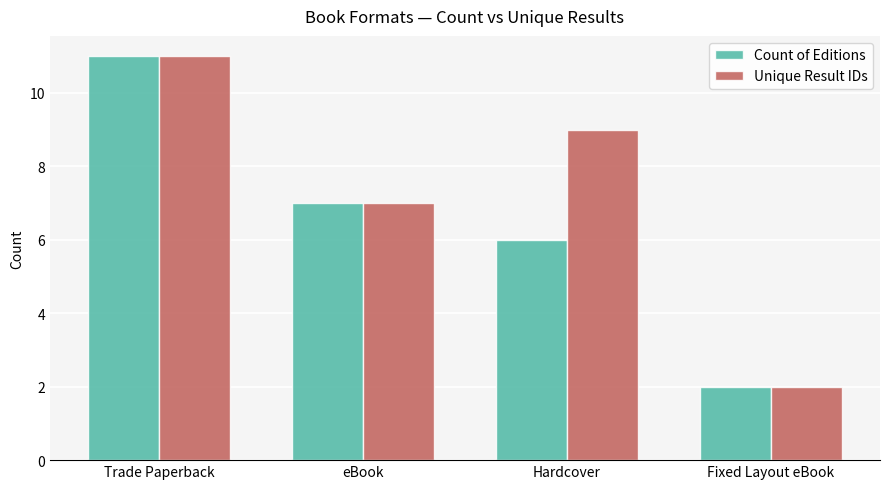

What is the value of the Count of Editions bar at the 1st from the left?

11